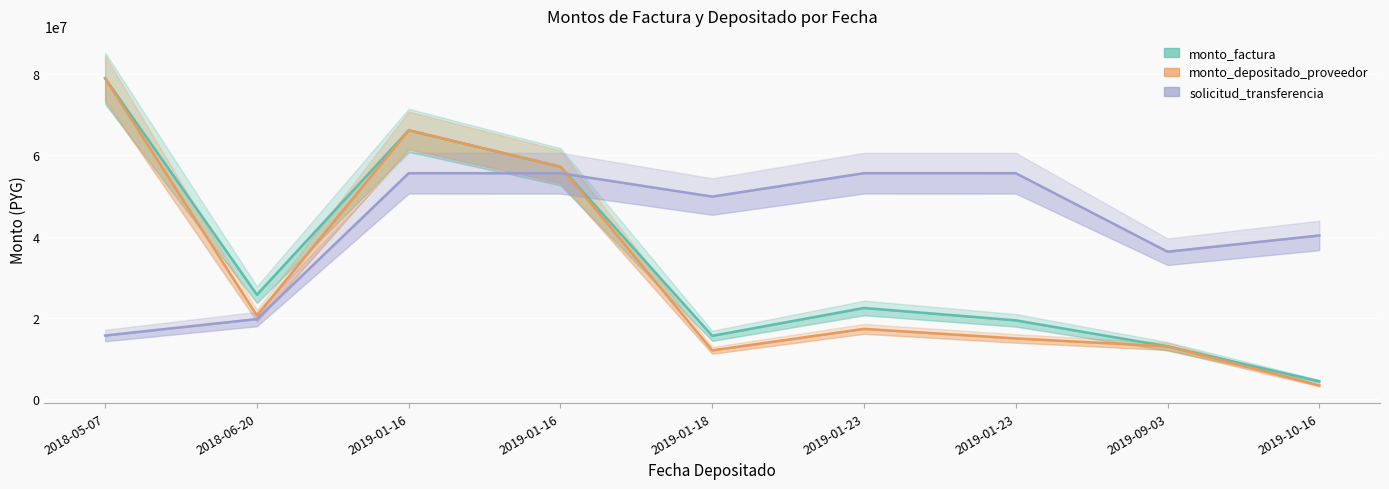

Rank the series by their average value, from highest to lowest.

solicitud_transferencia, monto_factura, monto_depositado_proveedor